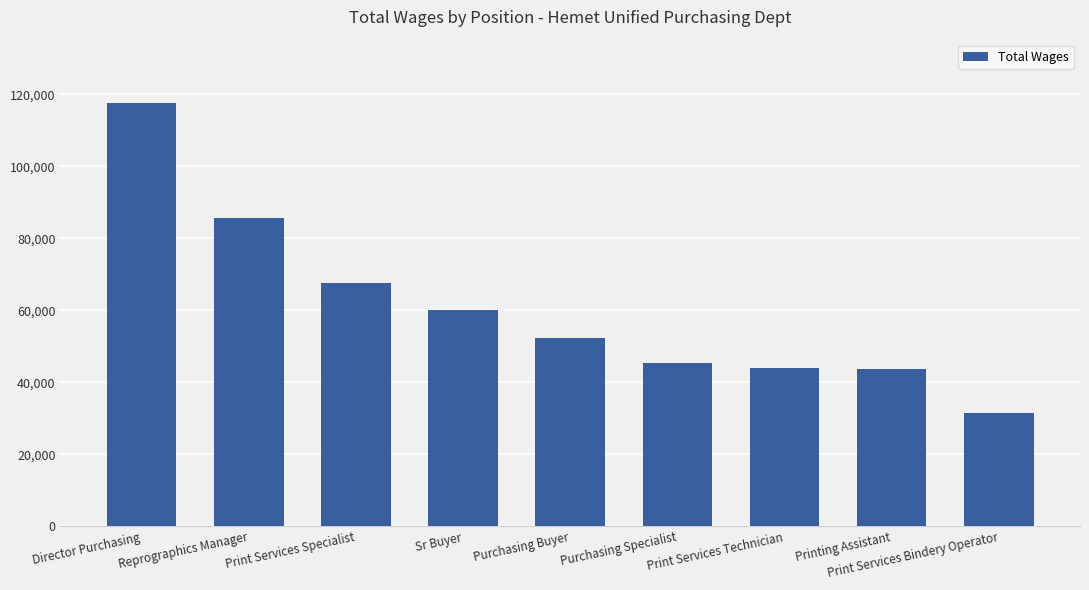

How many bars are there in total?

9